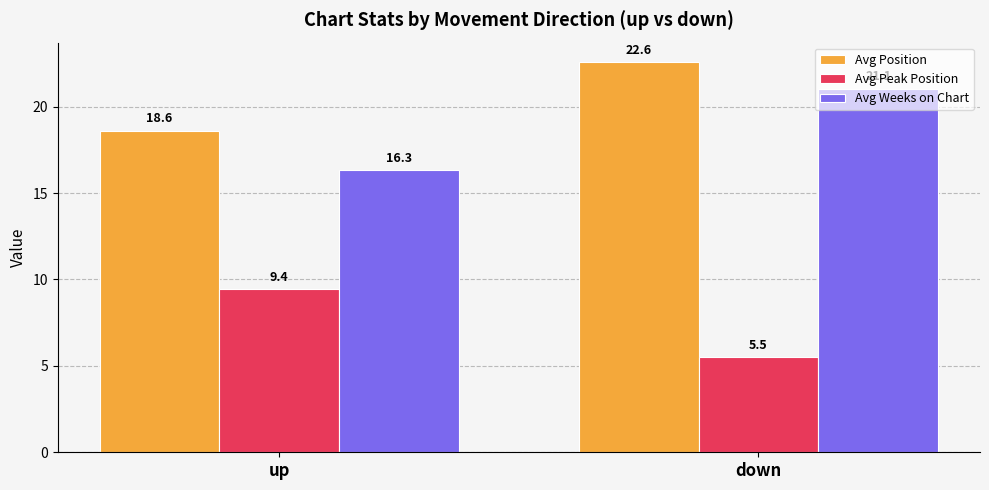

How many data points in Avg Weeks on Chart are less than 21?

1